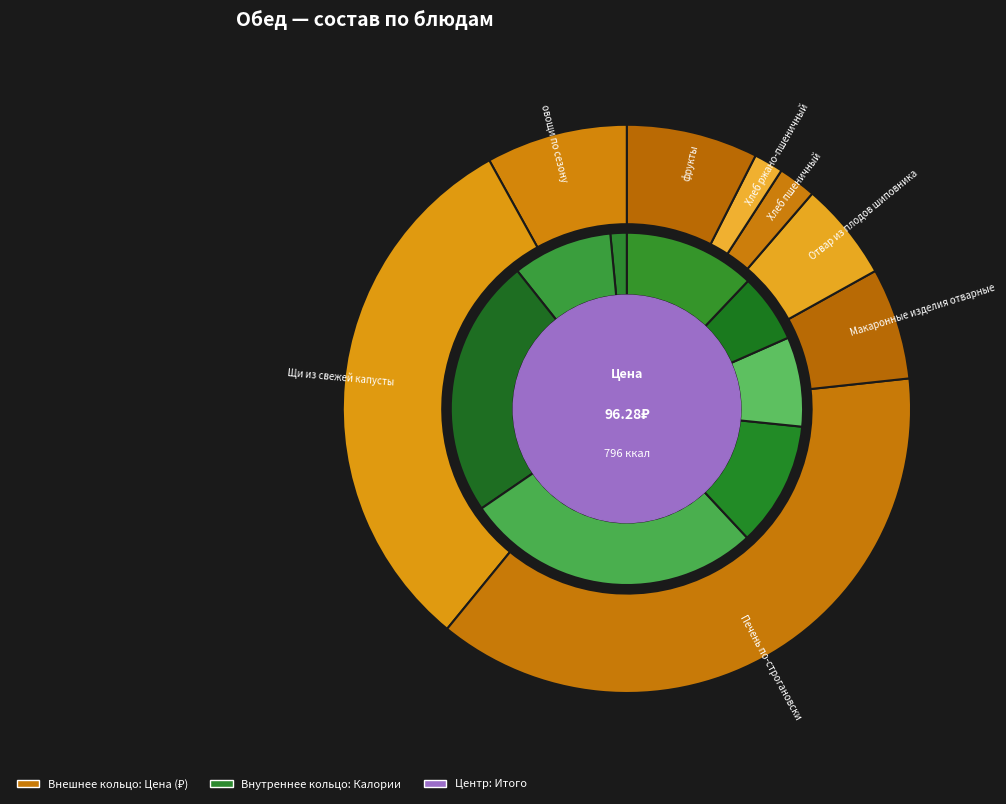

What is the change in value from овощи по сезону to Отвар из плодов шиповника?

-2.3